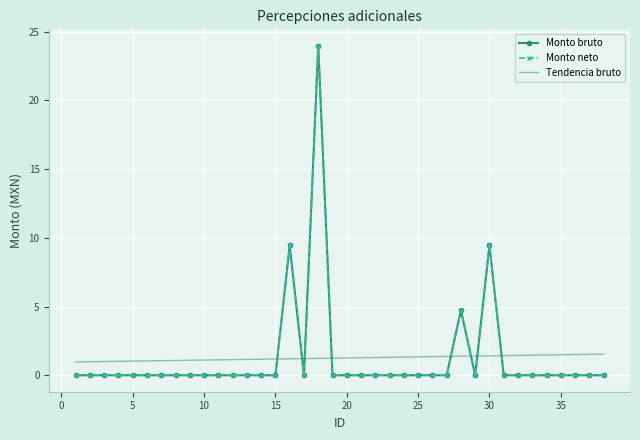

Rank the series by their maximum value, from lowest to highest.

Tendencia bruto, Monto bruto, Monto neto